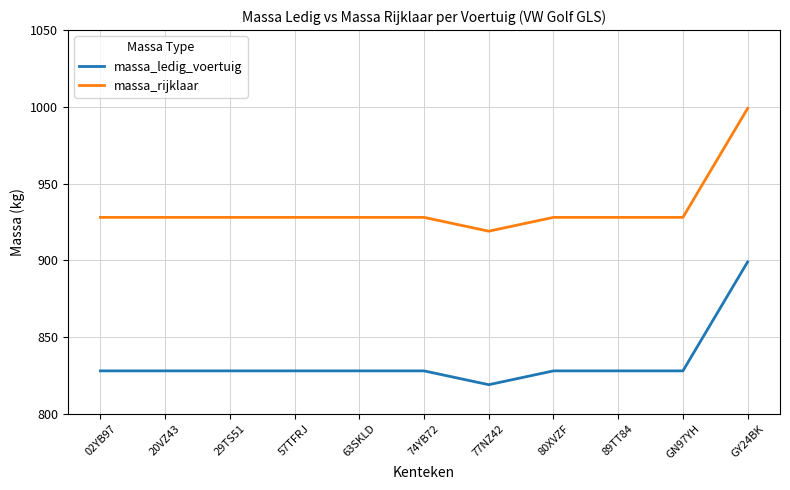

What is the difference between the highest and lowest values at 80XVZF?

100